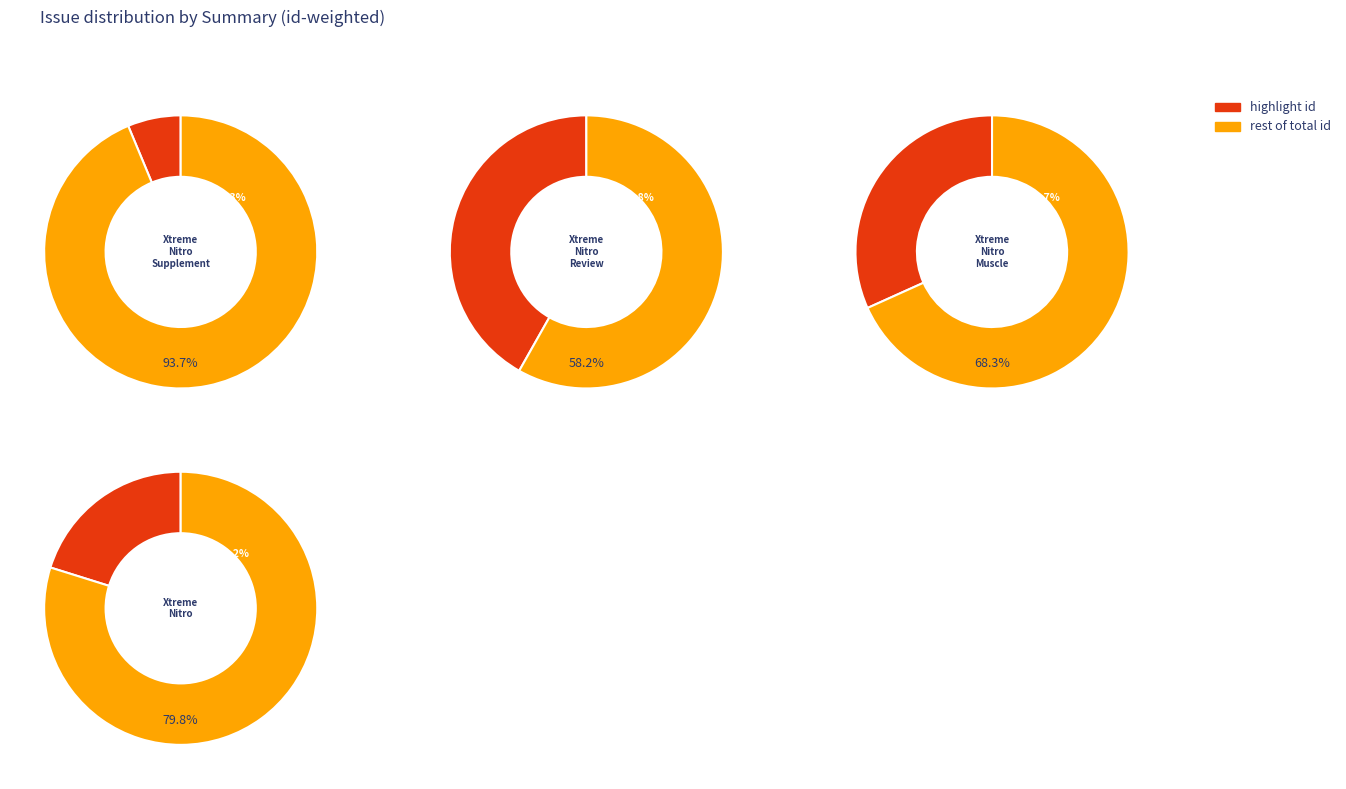

What is the largest slice in the pie chart?

Xtreme Nitro Review